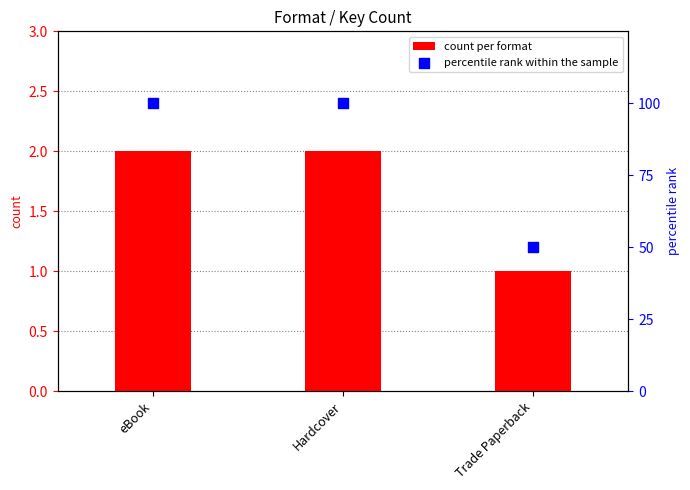

Which series has the largest total across all categories?

percentile rank within the sample